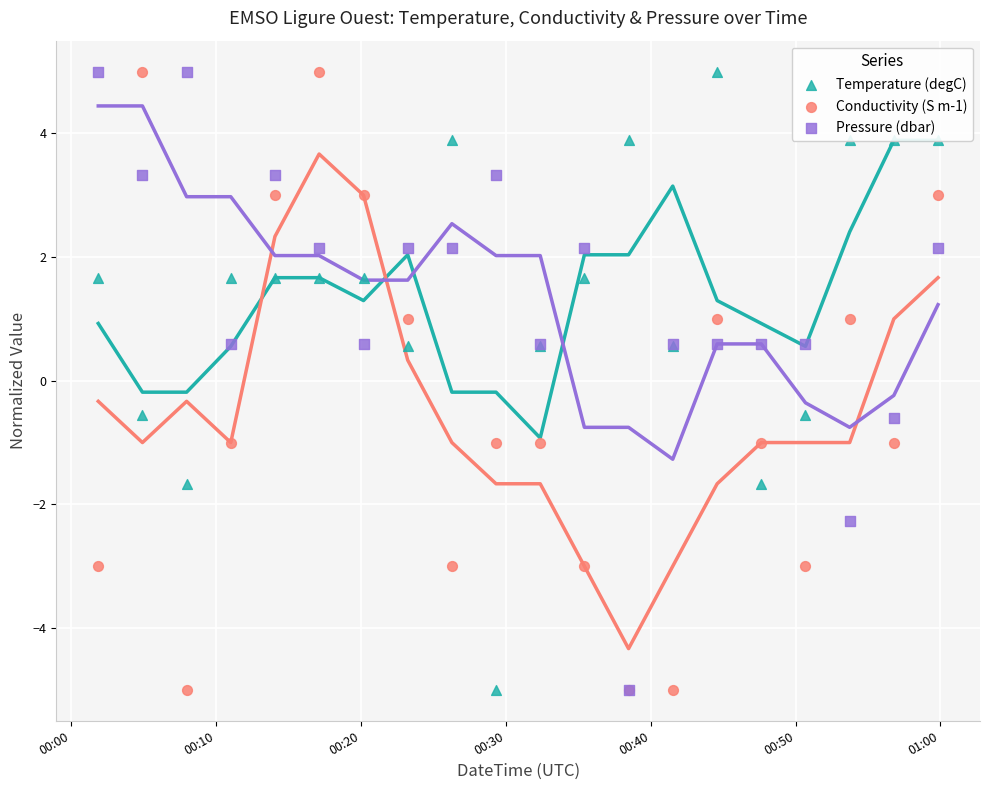

Which series contains the lowest Y value?

Temperature (degC)